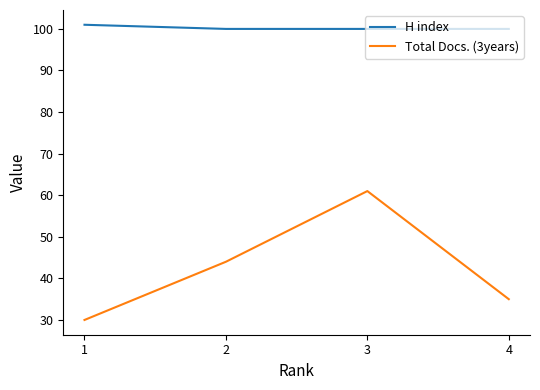

What are all the series names shown in the legend?

H index, Total Docs. (3years)